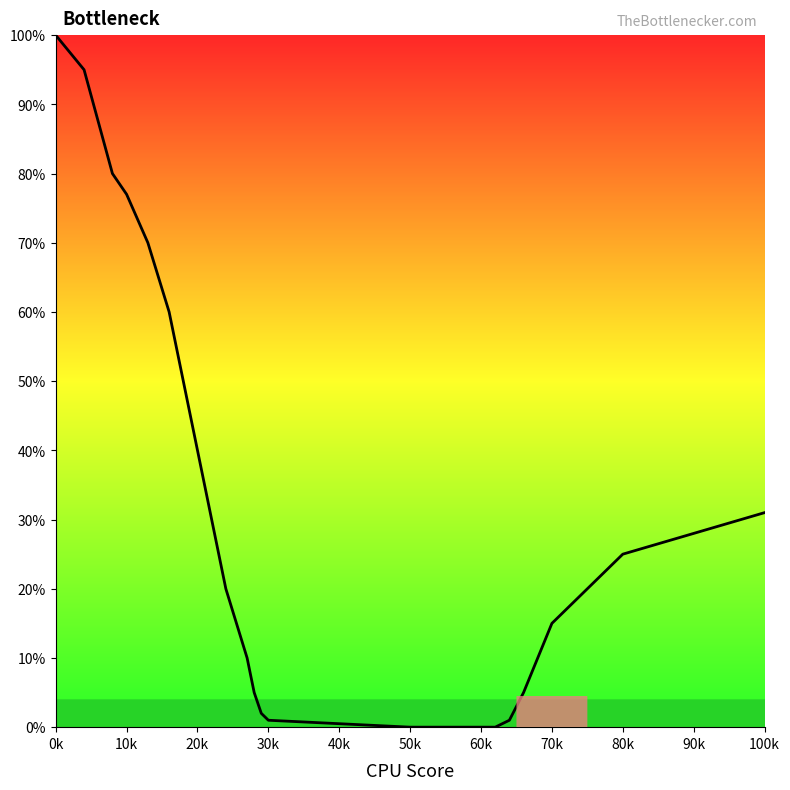

What is the difference between the maximum and minimum values?

100